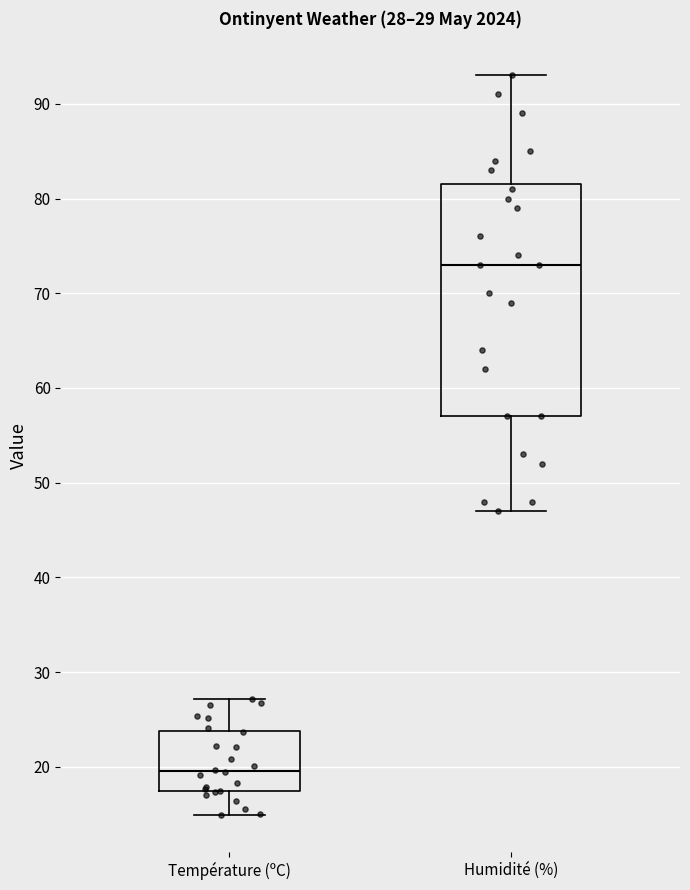

Which box's median line is the highest?

Humidité (%)